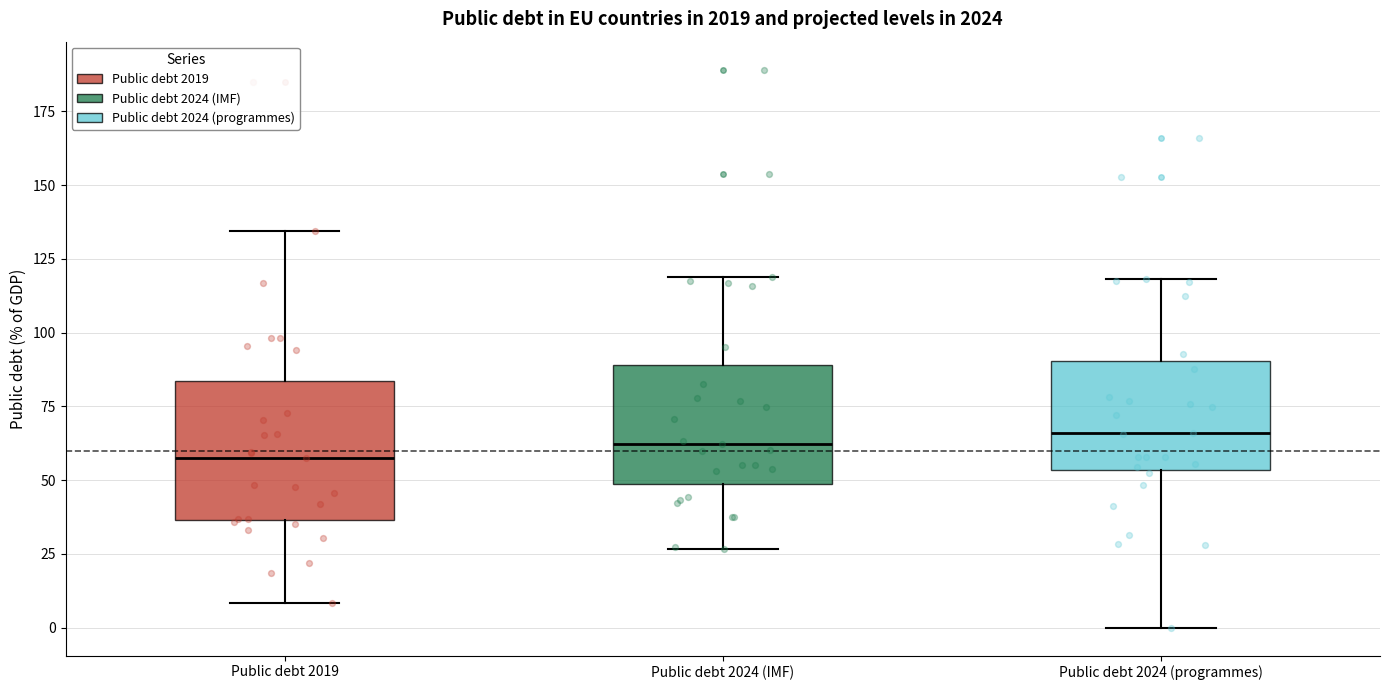

Where is the upper edge of the box for Public debt 2024 (IMF) on the y-axis? The values are not printed on the chart, so give them approximately, as read against the axis.

90